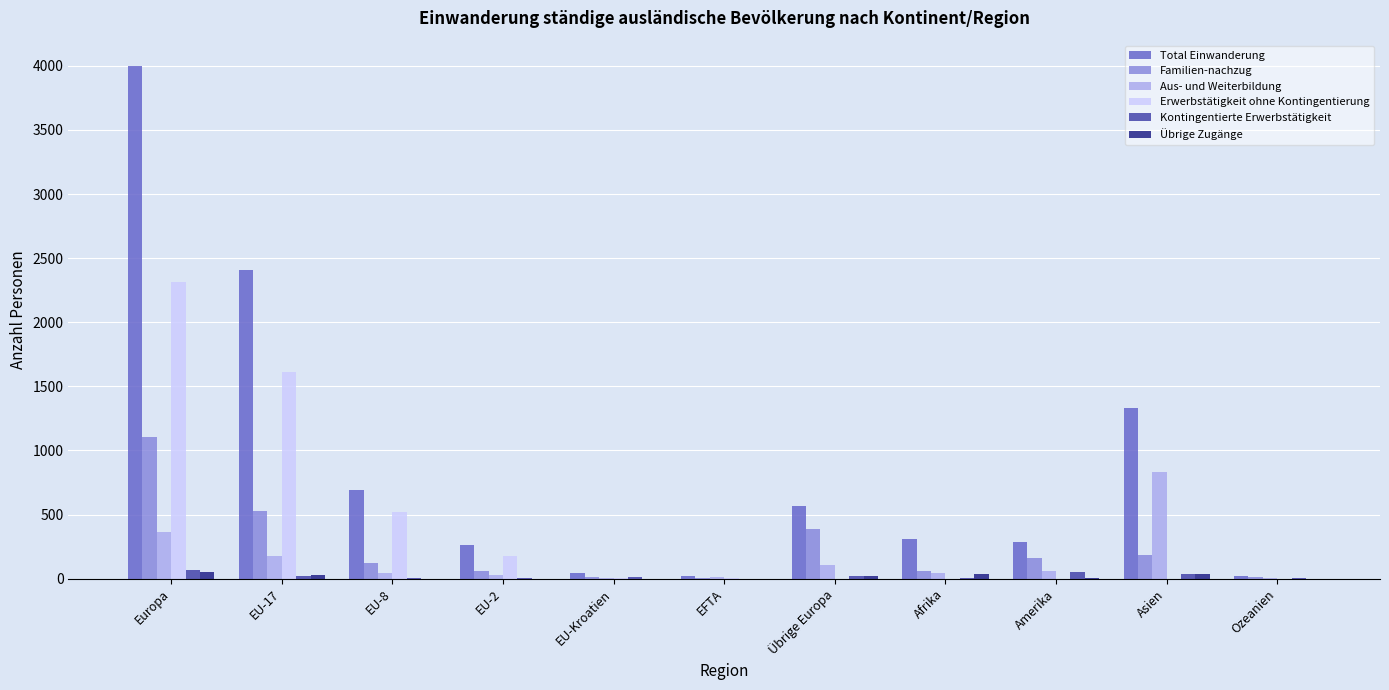

At which label does Aus- und Weiterbildung first exceed 44?

Europa